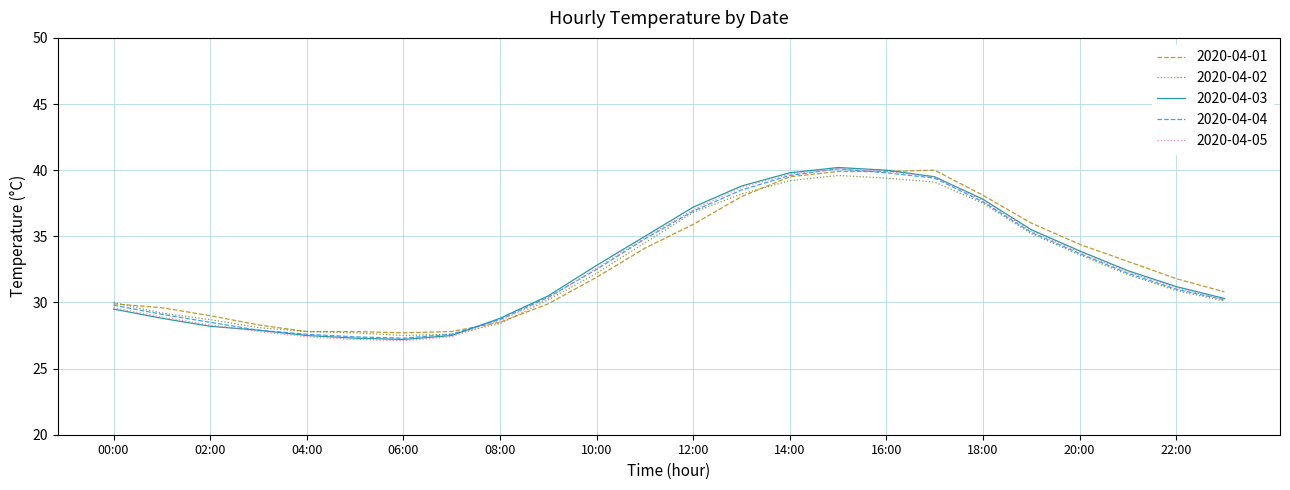

True or false: 2020-04-01 and 2020-04-04 cross at least once.

True